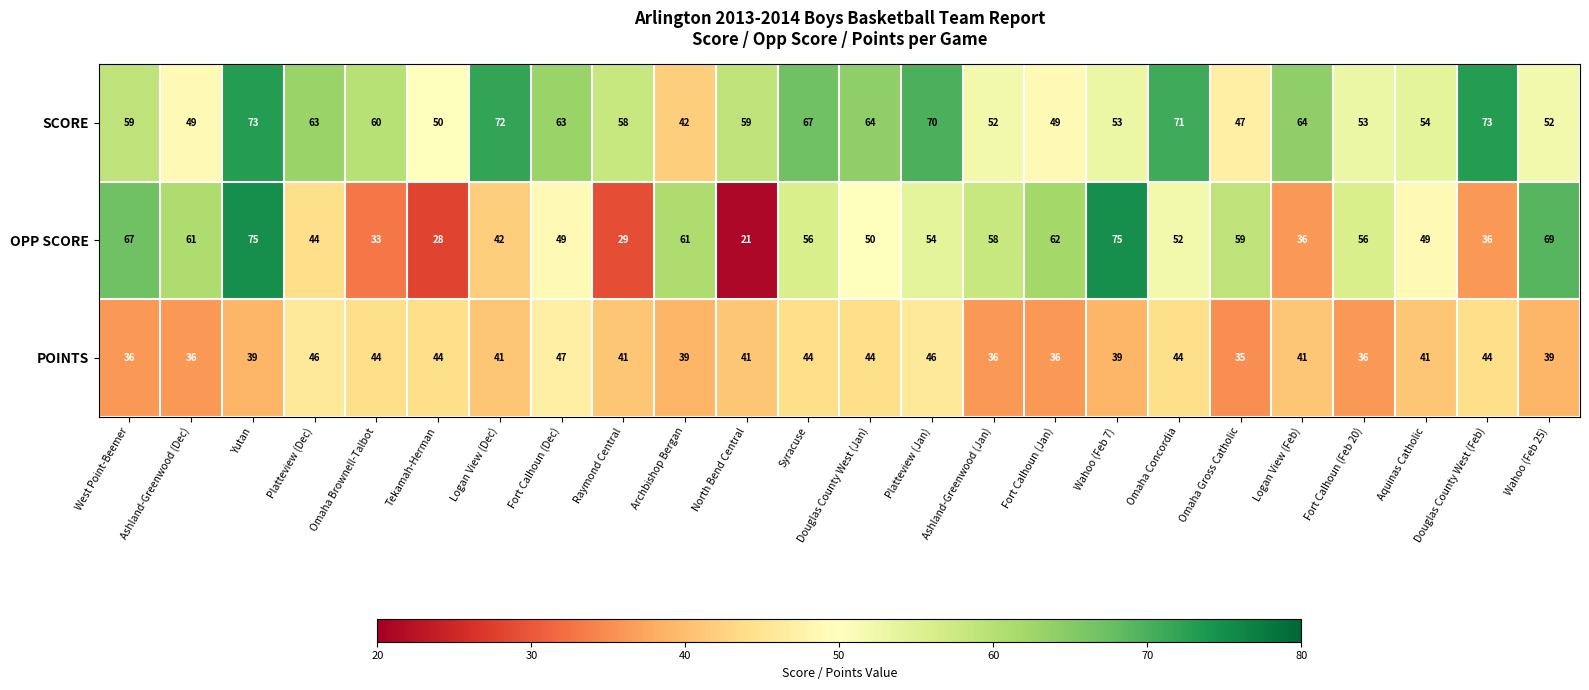

At North Bend Central, list the series in order from largest to smallest.

SCORE, POINTS, OPP SCORE